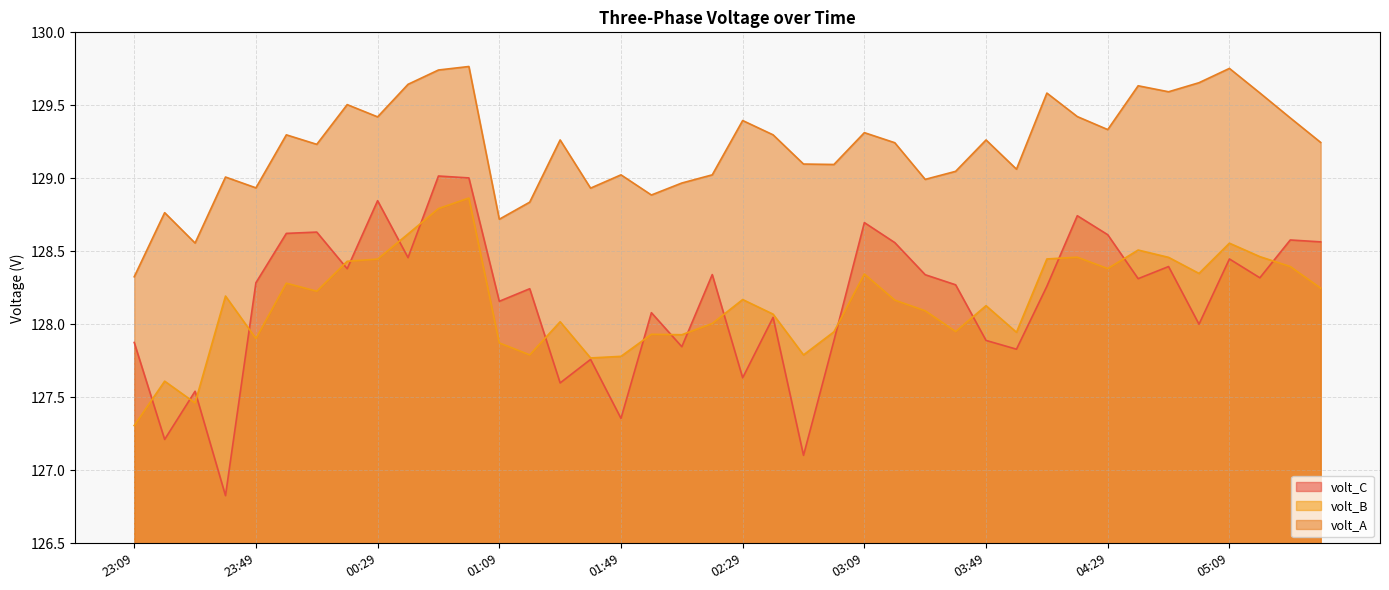

Is the value of volt_B at 00:49 greater than the value of volt_C at 23:49?

Yes